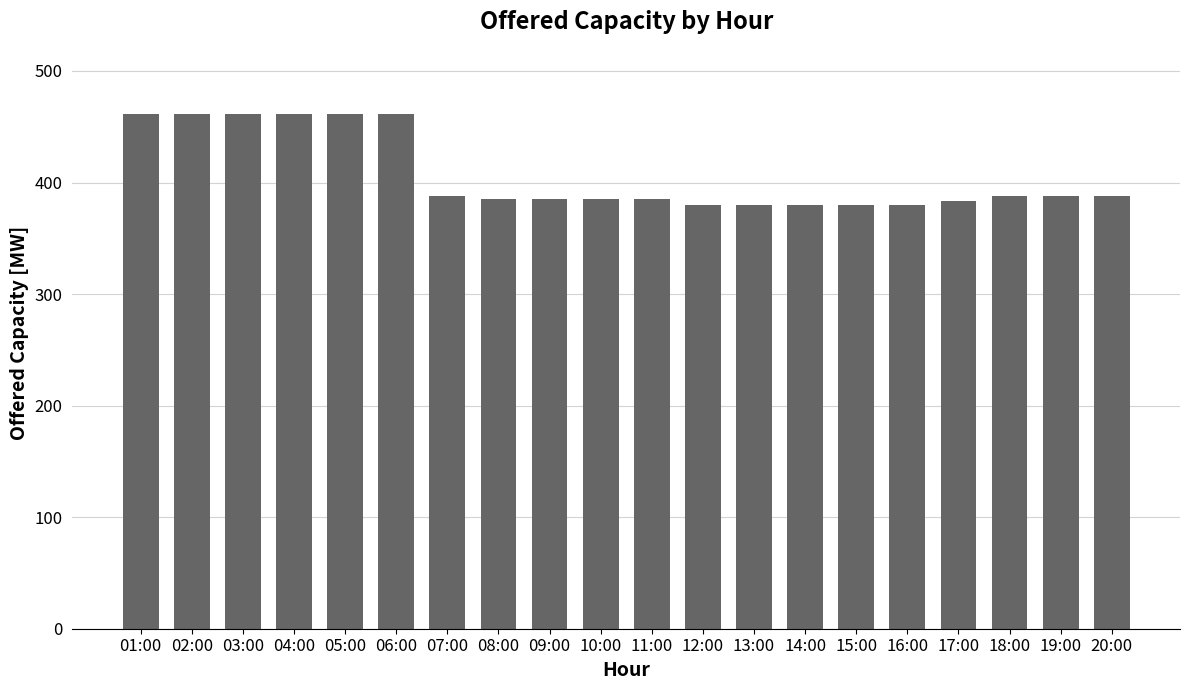

Is it true that the value at 13:00 is 531?

False